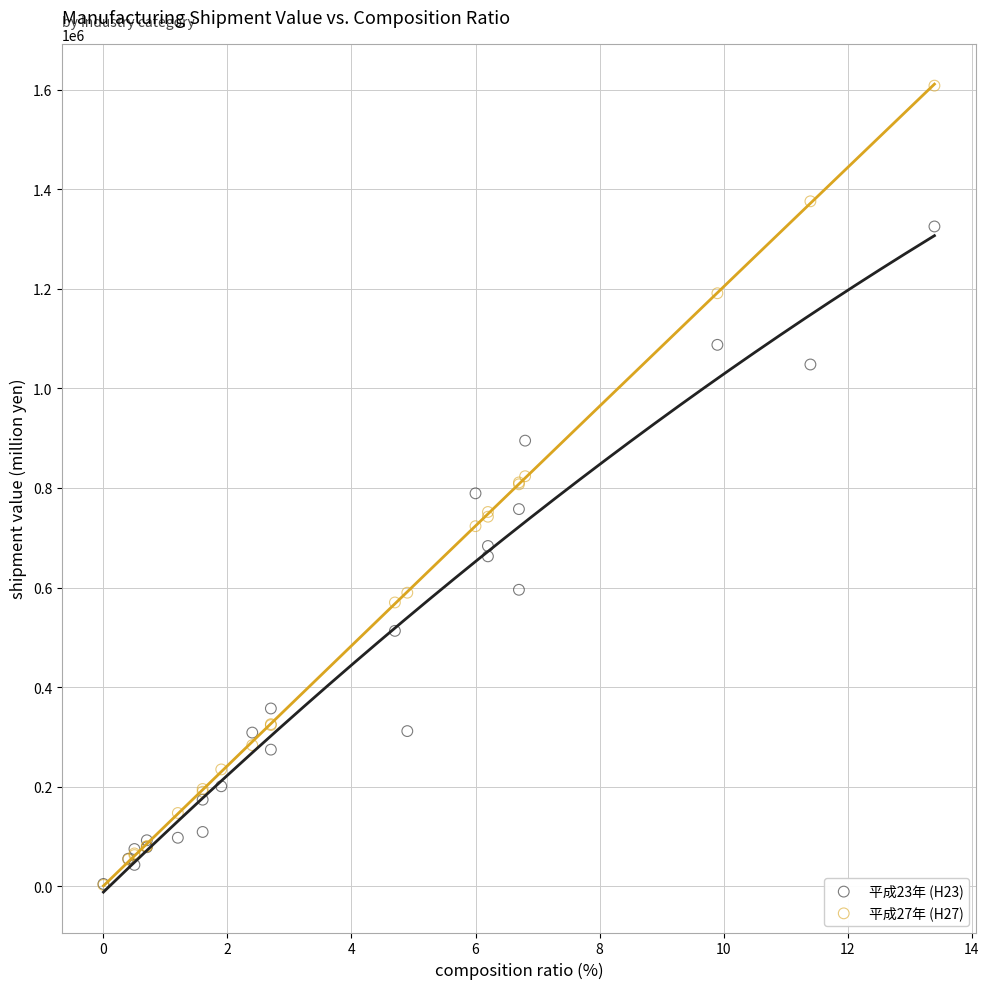

What are all the series names shown in the legend?

平成23年 (H23), 平成27年 (H27)